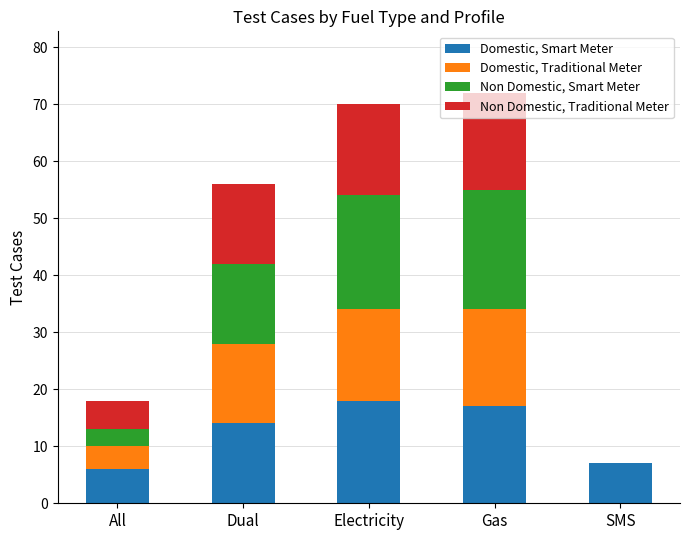

What is the total value across all series at Electricity?

70